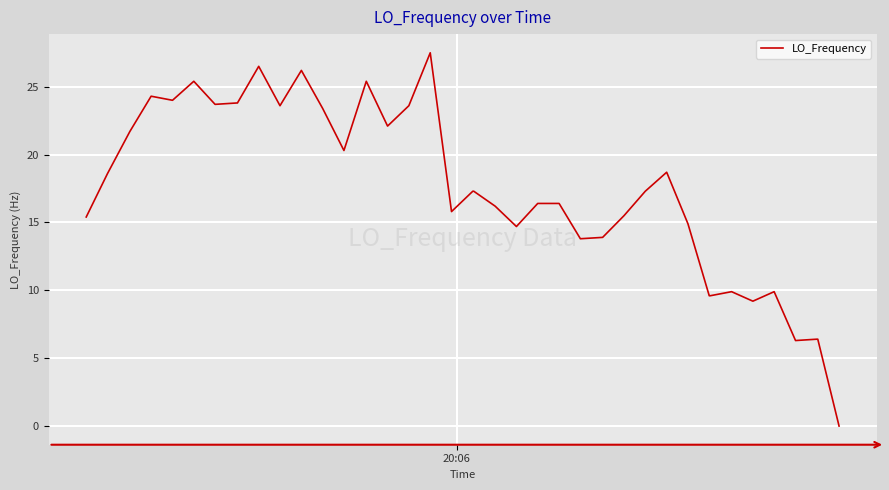

True or false: the data has more than 2 interior local peaks.

True